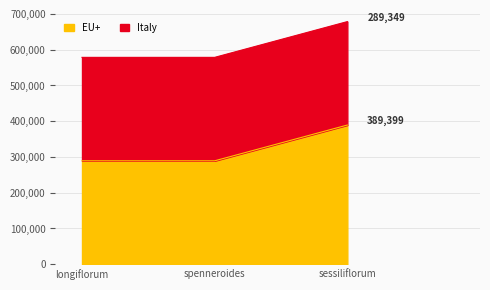

Rank the categories by value from lowest to highest.

longiflorum, spenneroides, sessiliflorum